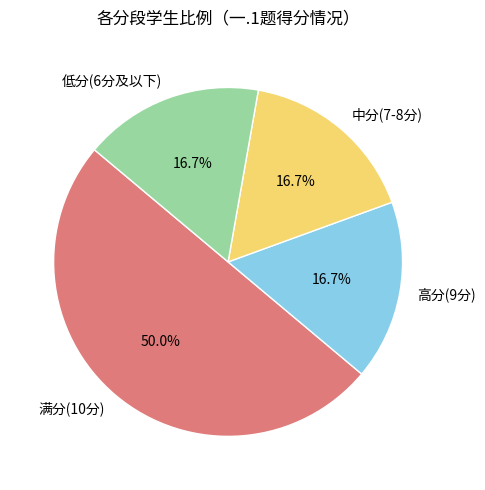

What percentage is NOT represented by 满分(10分)?

50.0%